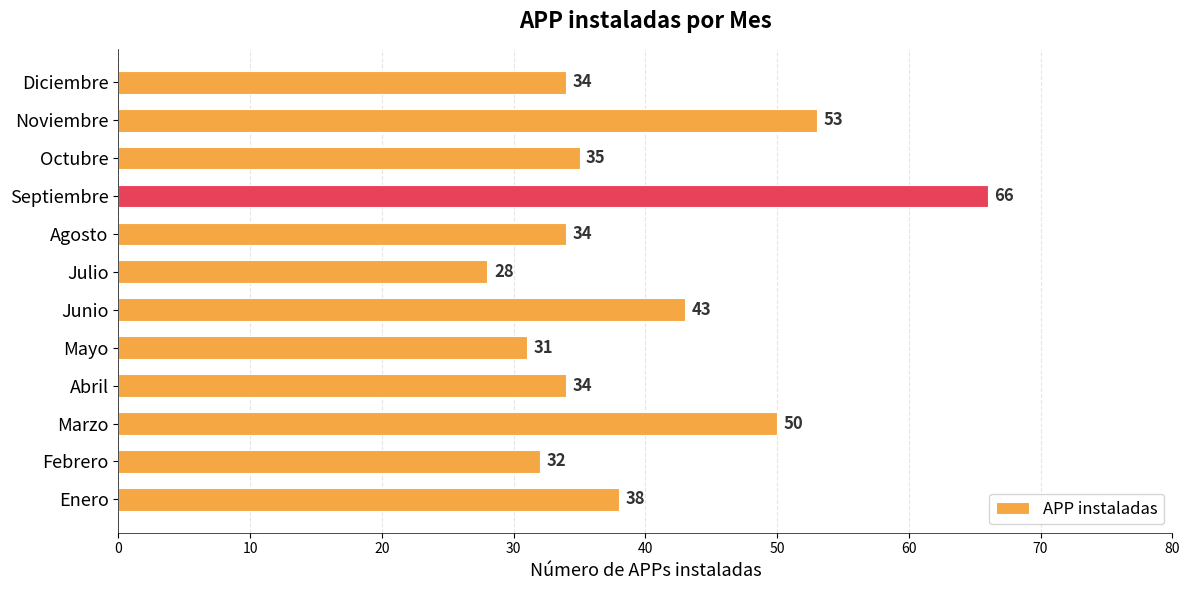

Count the number of categories in the chart.

12